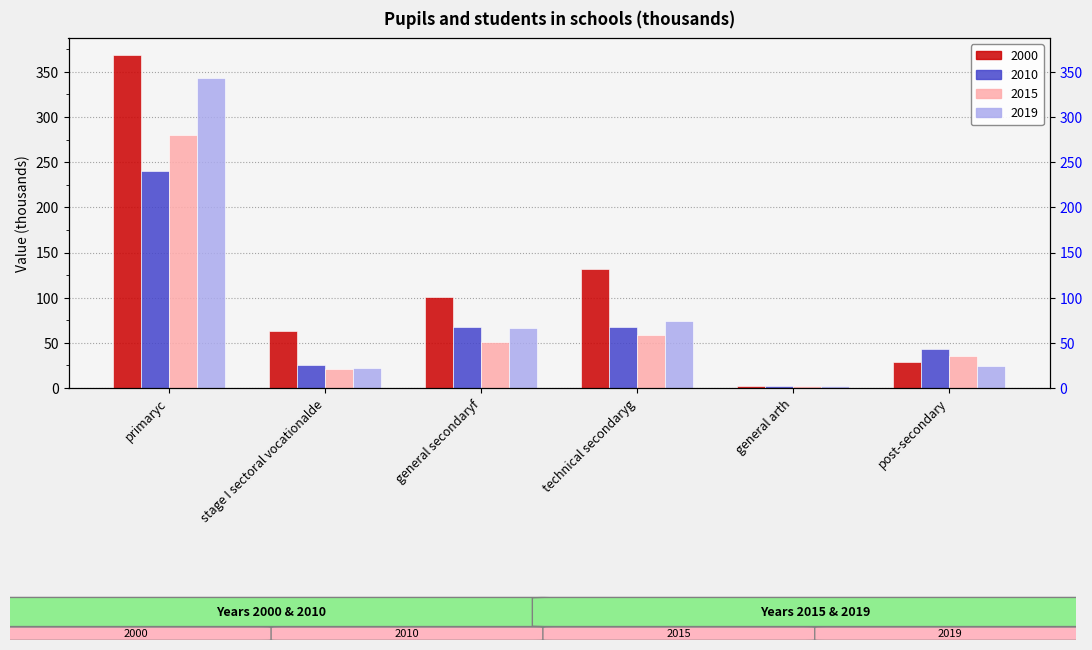

At which label is 2015 closest to 140?

technical secondaryg